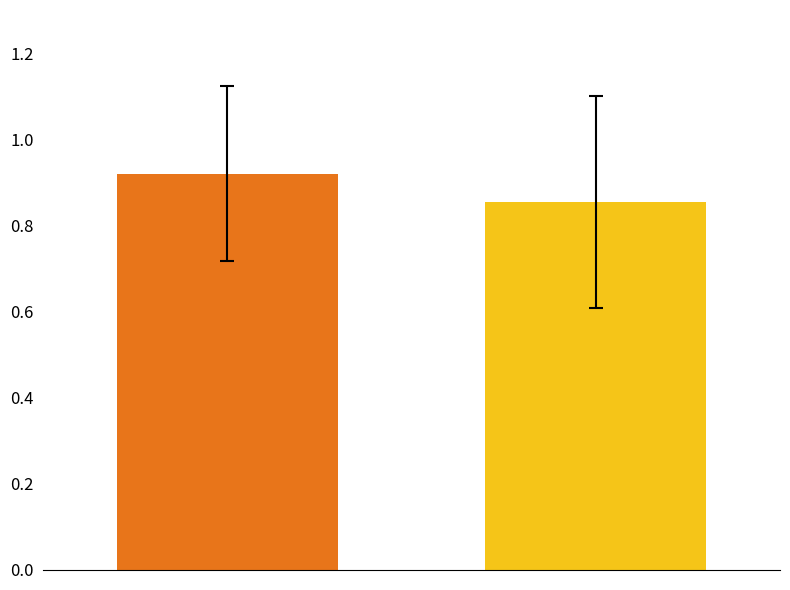

What is the smallest value displayed?

0.9